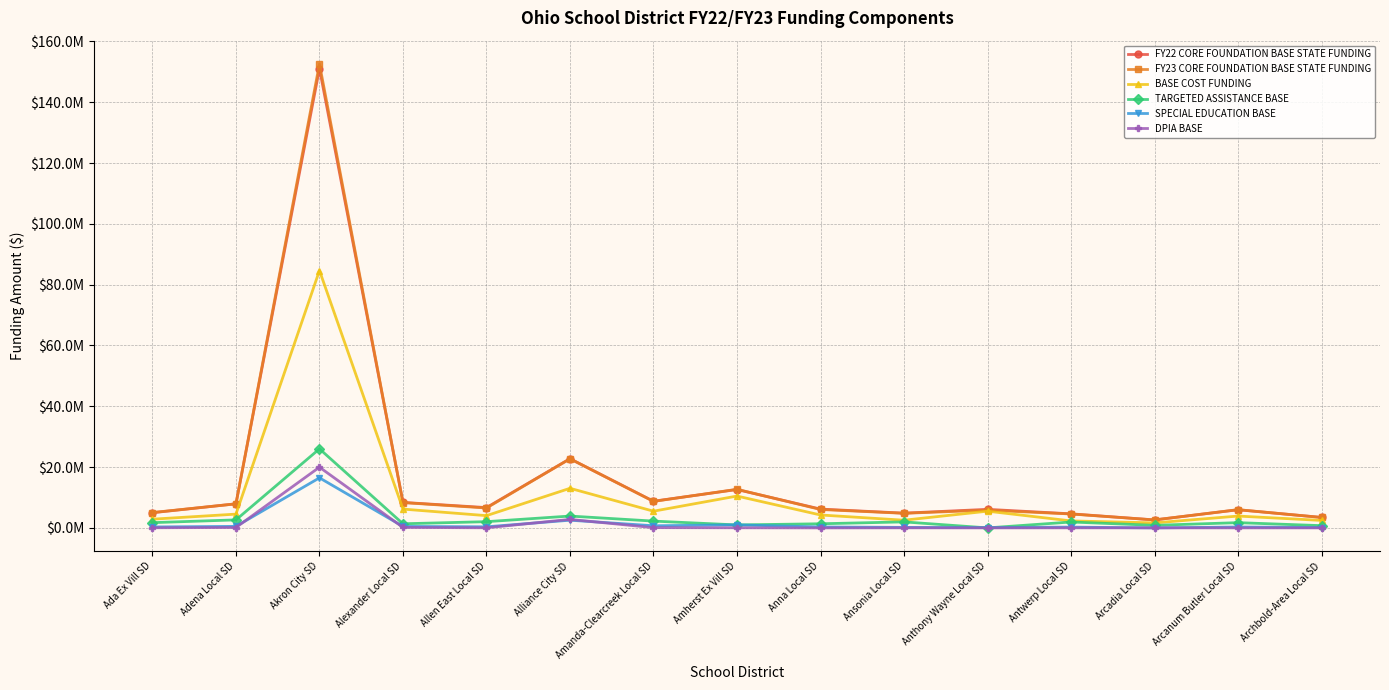

At how many categories does at least one series exceed 21936005?

2